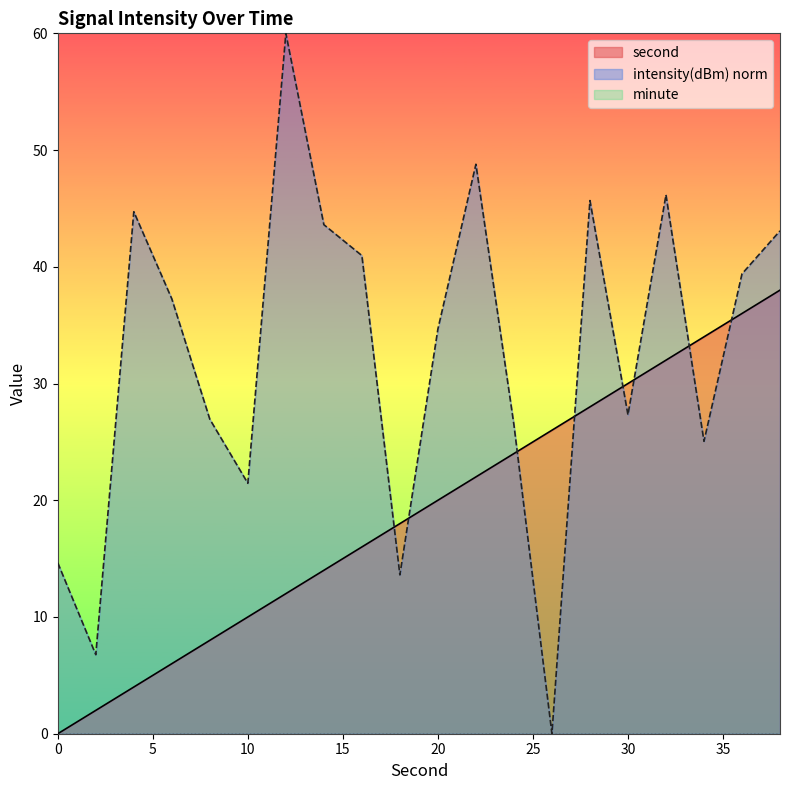

What is the average value of the second series?

19.0